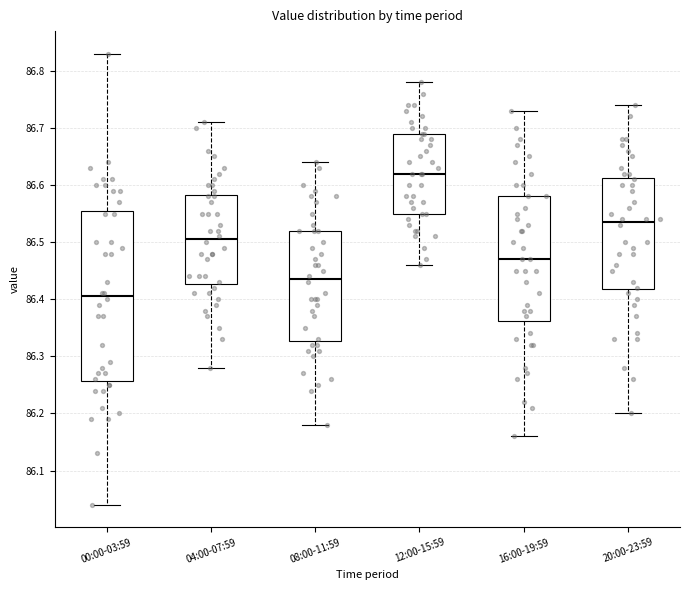

Which box has the lowest median line?

00:00-03:59